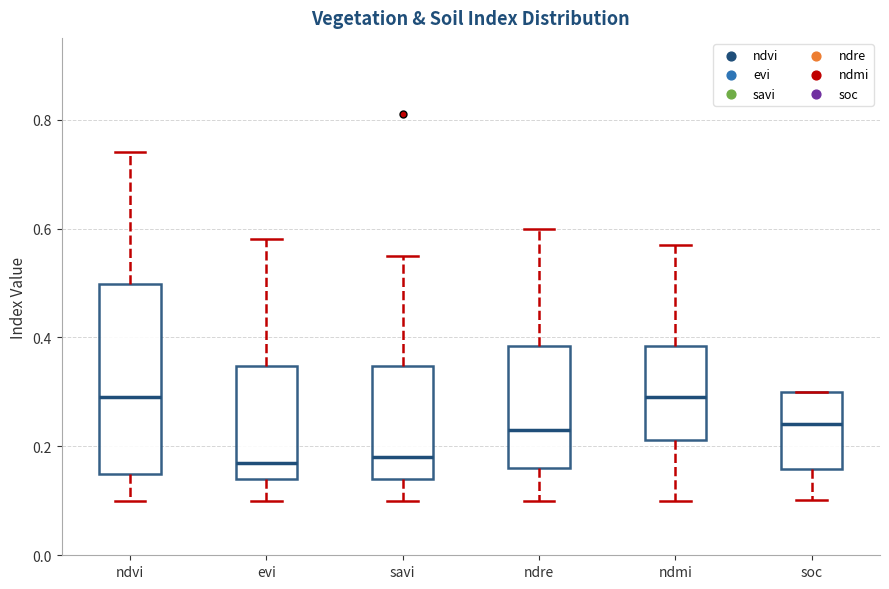

Where is the lower edge of the box for evi on the y-axis? The values are not printed on the chart, so give them approximately, as read against the axis.

0.14